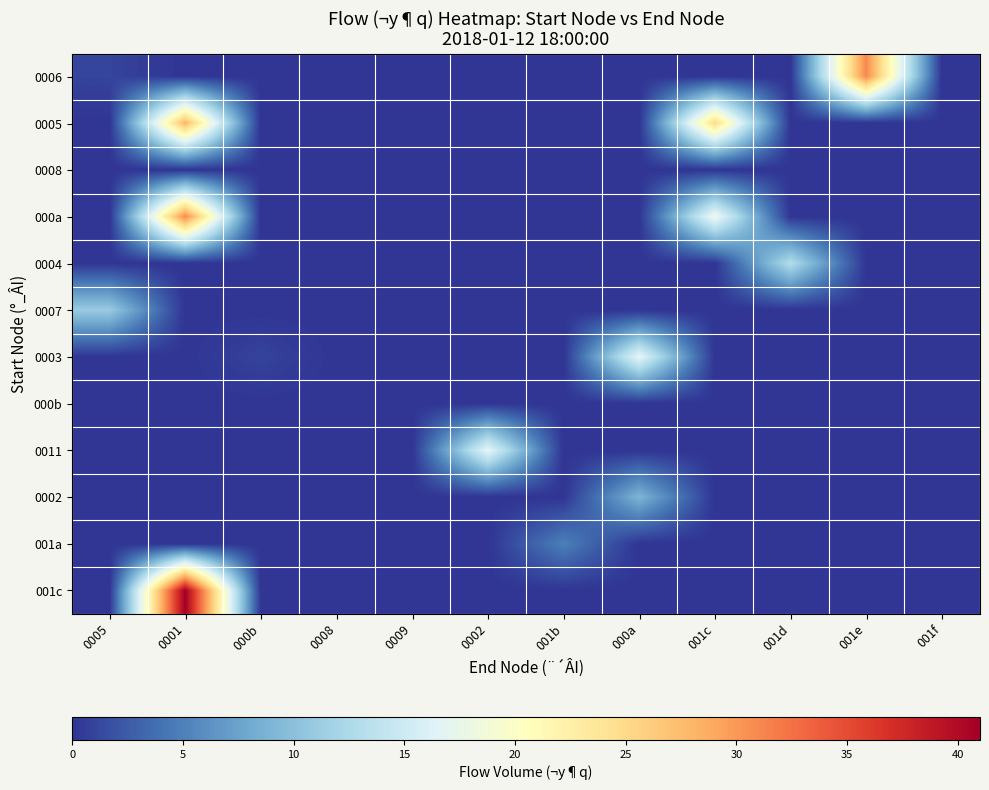

Reading right to left, list all the values displayed in this chart.

0006: 001f=0	001e=31	001d=0	001c=0	000a=0	001b=0	0002=0	0009=0	0008=0	000b=0	0001=0	0005=1
0005: 001f=0	001e=0	001d=0	001c=25	000a=0	001b=0	0002=0	0009=0	0008=0	000b=0	0001=28	0005=0
0008: 001f=0	001e=0	001d=0	001c=0	000a=0	001b=0	0002=0	0009=0	0008=0	000b=0	0001=0	0005=0
000a: 001f=0	001e=0	001d=0	001c=18	000a=0	001b=0	0002=0	0009=0	0008=0	000b=0	0001=31	0005=0
0004: 001f=0	001e=0	001d=13	001c=0	000a=0	001b=0	0002=0	0009=0	0008=0	000b=0	0001=0	0005=0
0007: 001f=0	001e=0	001d=0	001c=0	000a=0	001b=0	0002=0	0009=0	0008=0	000b=0	0001=0	0005=11
0003: 001f=0	001e=0	001d=0	001c=0	000a=17	001b=0	0002=0	0009=0	0008=0	000b=1	0001=0	0005=0
000b: 001f=0	001e=0	001d=0	001c=0	000a=0	001b=0	0002=0	0009=0	0008=0	000b=0	0001=0	0005=0
0011: 001f=0	001e=0	001d=0	001c=0	000a=0	001b=0	0002=17	0009=0	0008=0	000b=0	0001=0	0005=0
0002: 001f=0	001e=0	001d=0	001c=0	000a=9	001b=0	0002=0	0009=0	0008=0	000b=0	0001=0	0005=0
001a: 001f=0	001e=0	001d=0	001c=0	000a=0	001b=5	0002=0	0009=0	0008=0	000b=0	0001=0	0005=0
001c: 001f=0	001e=0	001d=0	001c=0	000a=0	001b=0	0002=0	0009=0	0008=0	000b=0	0001=41	0005=0